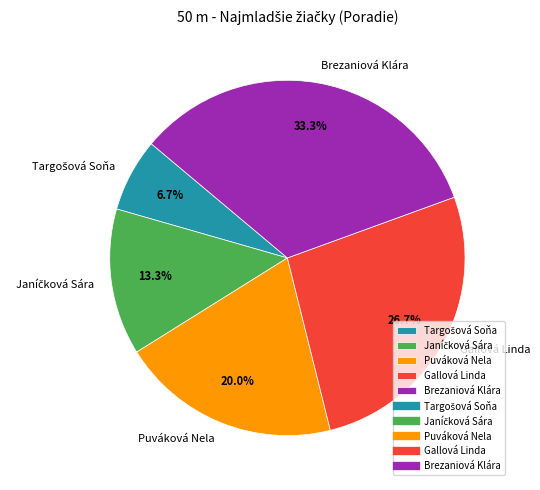

To the nearest percent, what is the difference between the largest and smallest slice percentages?

27%